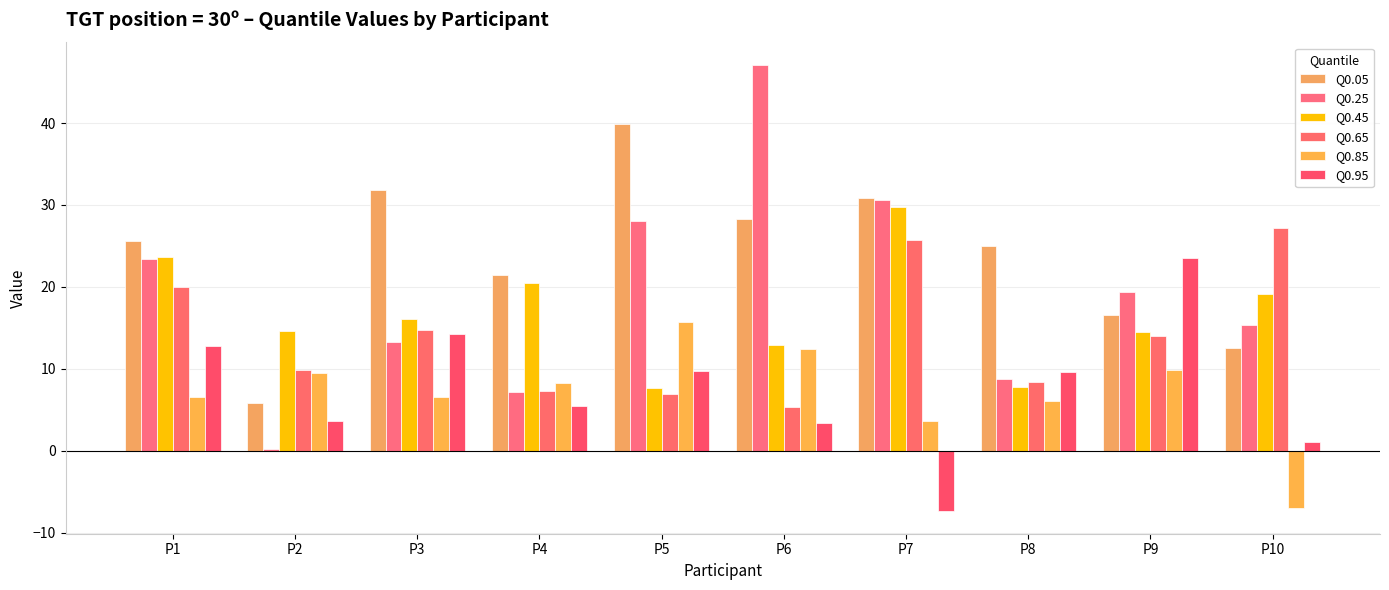

At which label does Q0.95 reach its peak?

P9